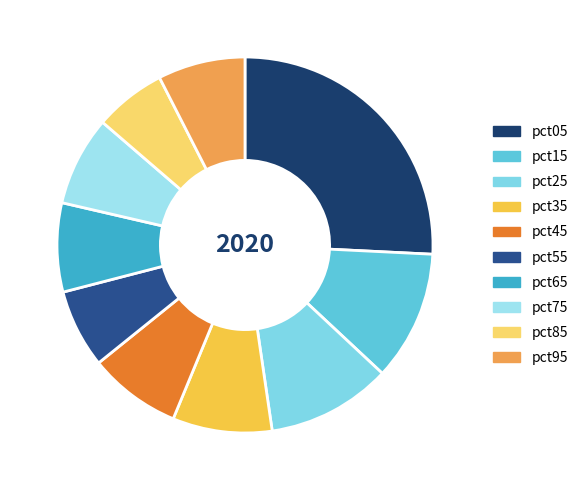

Is pct55 the majority of the pie?

No